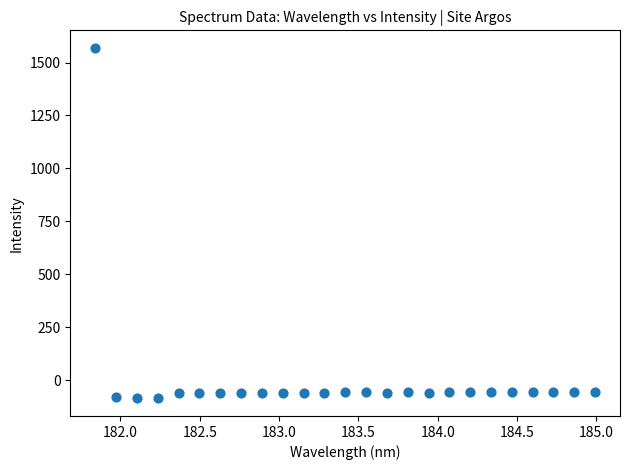

What is the range of Y values (max minus min)?

1655.8